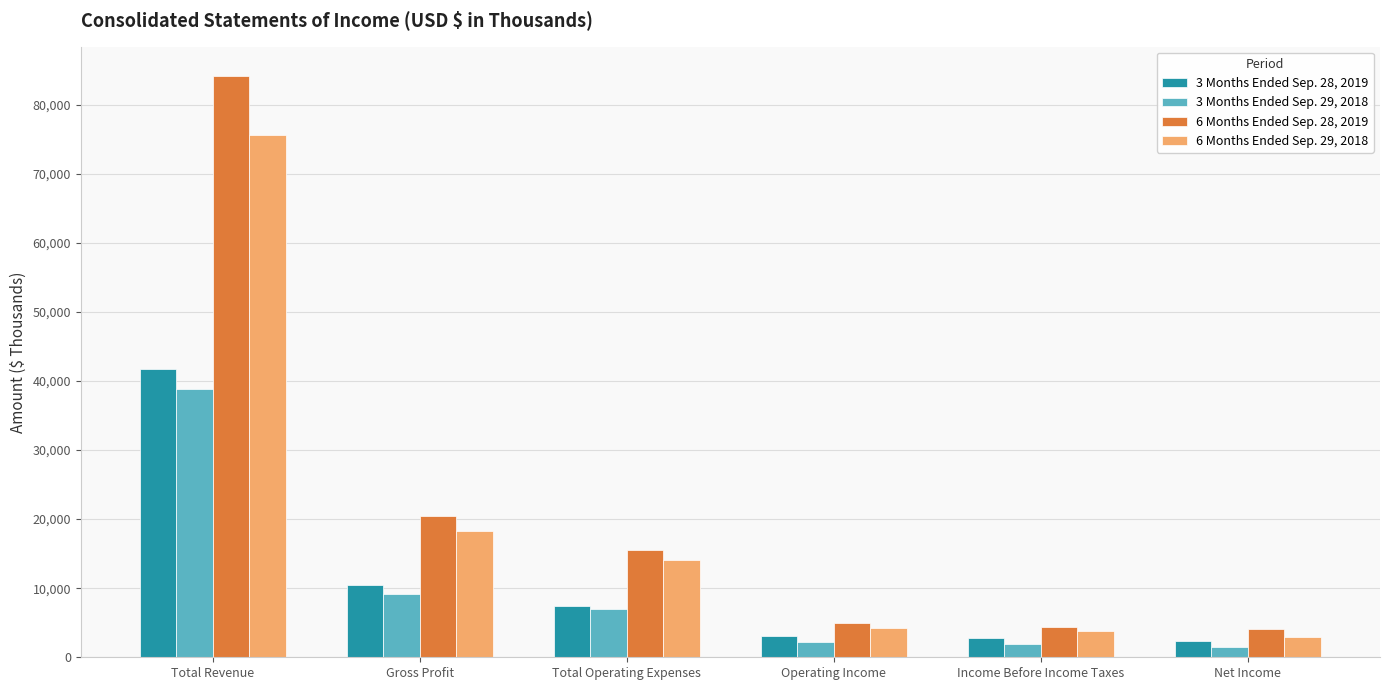

What is the label of the 3rd bar from the right?

Operating Income